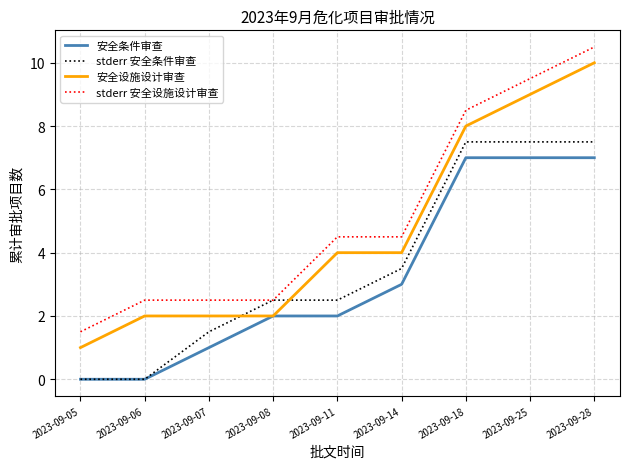

True or false: 安全设施设计审查 and stderr 安全设施设计审查 intersect in this chart.

False